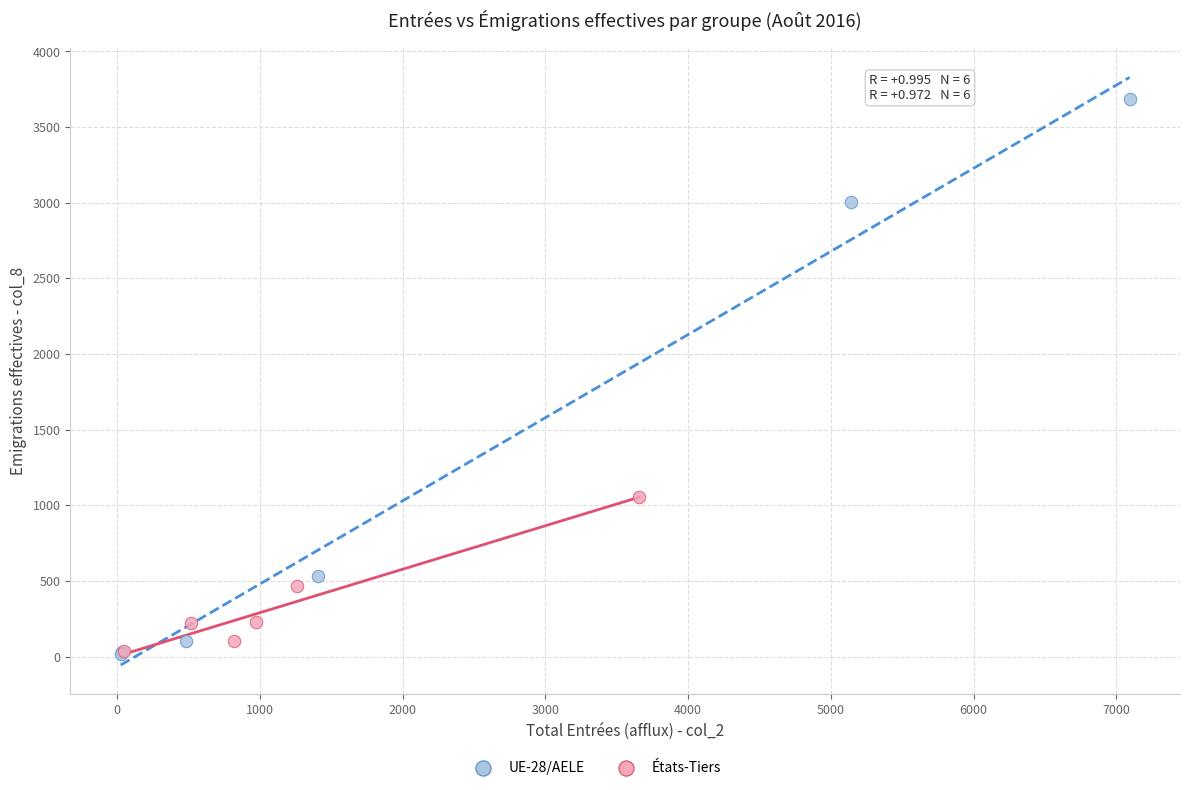

Which series has the largest Y range (max minus min)?

UE-28/AELE